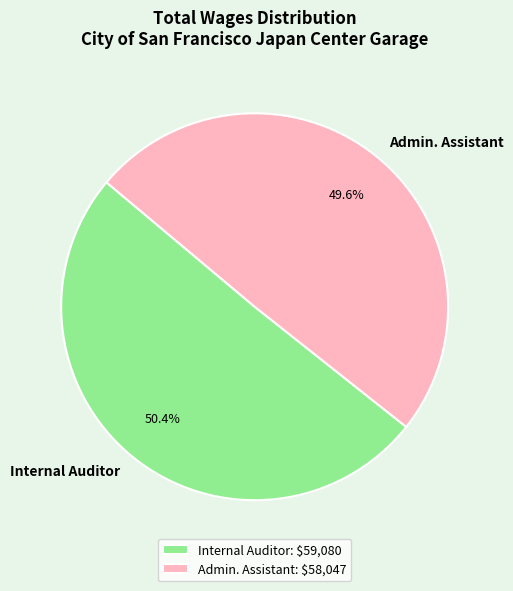

Rank the categories by value from highest to lowest.

Internal Auditor, Admin. Assistant